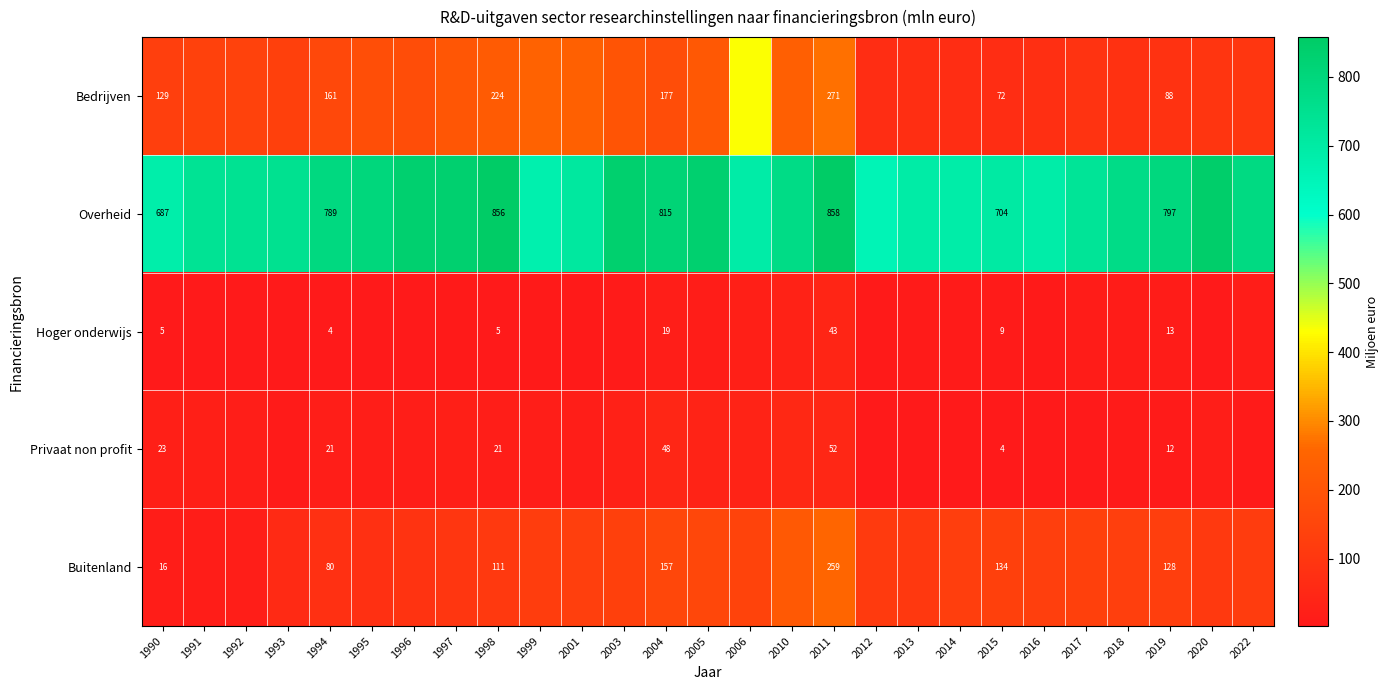

What is the lowest value of the Buitenland series?

16.3